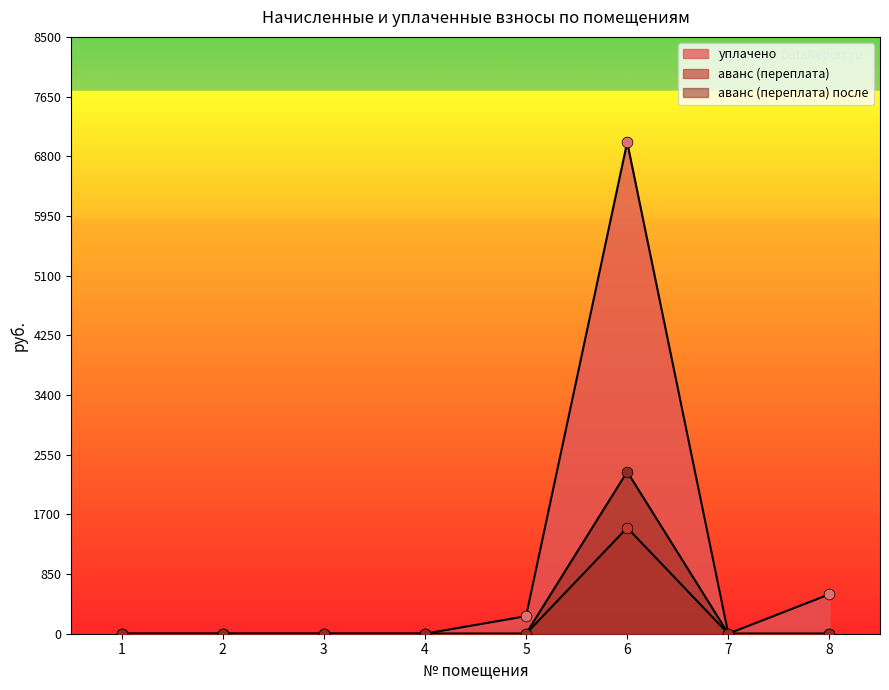

At which category is the sum across all series the highest?

6